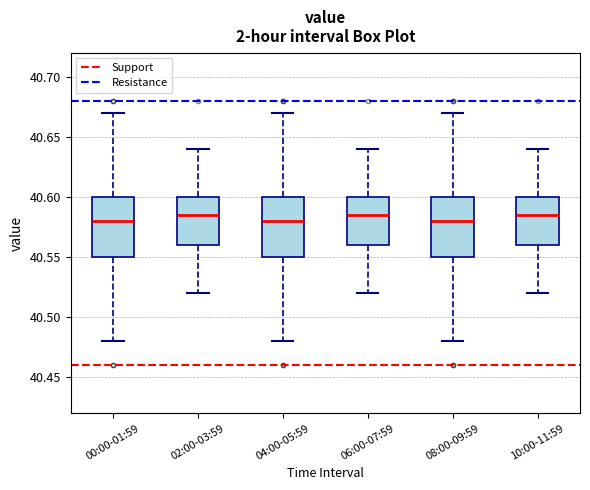

Reading left to right, read every box against the y-axis: the position of its median line, the range the box covers, and the ends of its whiskers. The values are not printed on the chart, so give them approximately, as read against the axis.

00:00-01:59: median 40.580, box 40.550 to 40.600, whiskers 40.480 to 40.670
02:00-03:59: median 40.585, box 40.560 to 40.600, whiskers 40.520 to 40.640
04:00-05:59: median 40.580, box 40.550 to 40.600, whiskers 40.480 to 40.670
06:00-07:59: median 40.585, box 40.560 to 40.600, whiskers 40.520 to 40.640
08:00-09:59: median 40.580, box 40.550 to 40.600, whiskers 40.480 to 40.670
10:00-11:59: median 40.585, box 40.560 to 40.600, whiskers 40.520 to 40.640